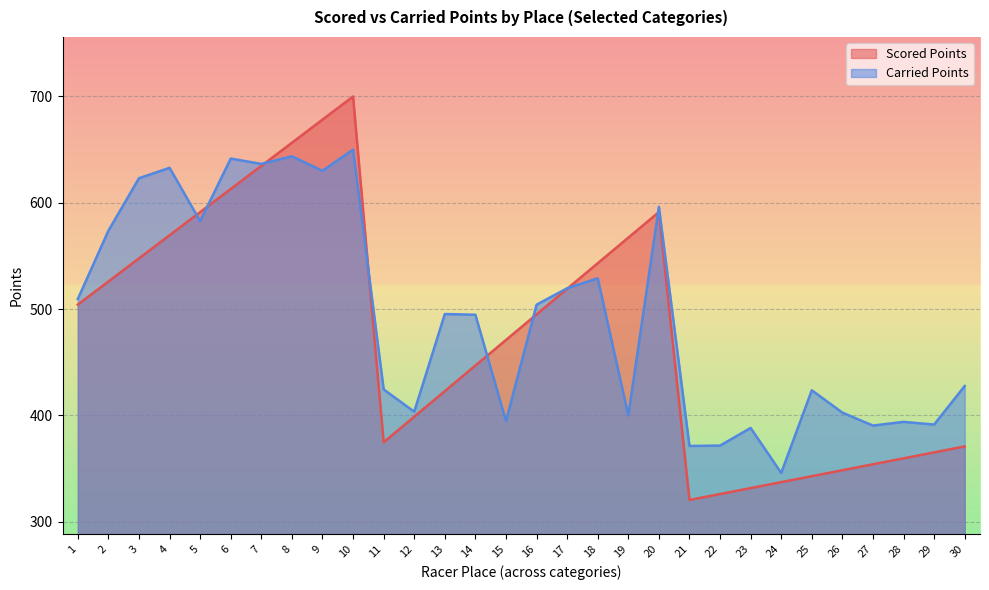

What is the value of the Carried Points point at the 14th from the left?

494.7